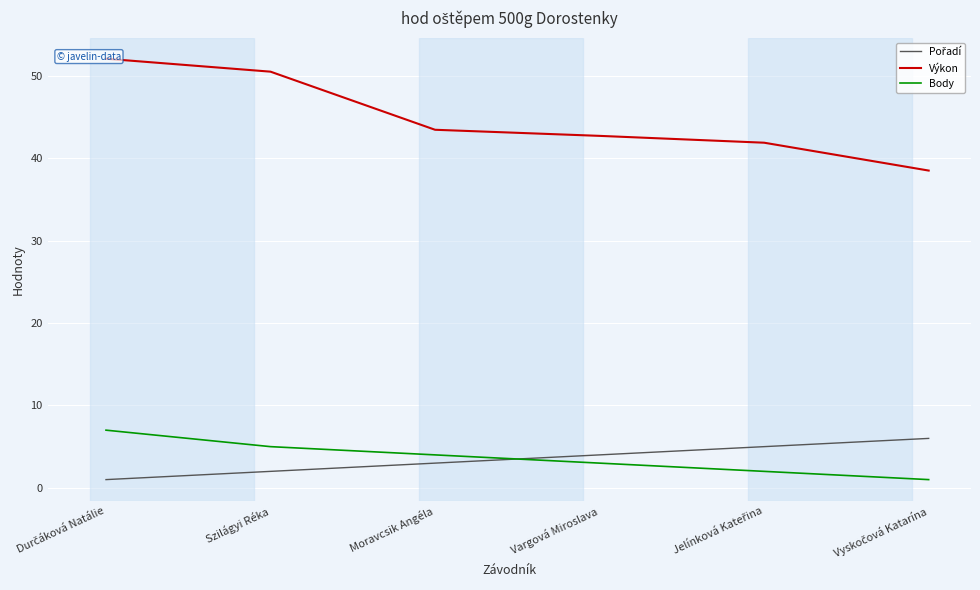

Reading left to right, what are all the values shown in this chart?

Pořadí: Durčáková Natálie=1.0	Szilágyi Réka=2.0	Moravcsik Angéla=3.0	Vargová Miroslava=4.0	Jelínková Kateřina=5.0	Vyskočová Katarína=6.0
Výkon: Durčáková Natálie=52.1	Szilágyi Réka=50.5	Moravcsik Angéla=43.5	Vargová Miroslava=42.7	Jelínková Kateřina=41.9	Vyskočová Katarína=38.5
Body: Durčáková Natálie=7.0	Szilágyi Réka=5.0	Moravcsik Angéla=4.0	Vargová Miroslava=3.0	Jelínková Kateřina=2.0	Vyskočová Katarína=1.0